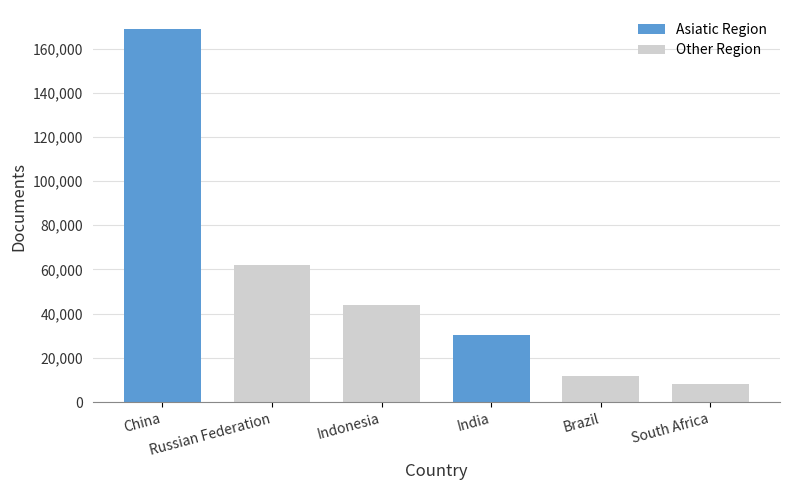

Reading left to right, list all the values displayed in this chart.

China=168983	Russian Federation=62056	Indonesia=43739	India=30390	Brazil=11913	South Africa=7971